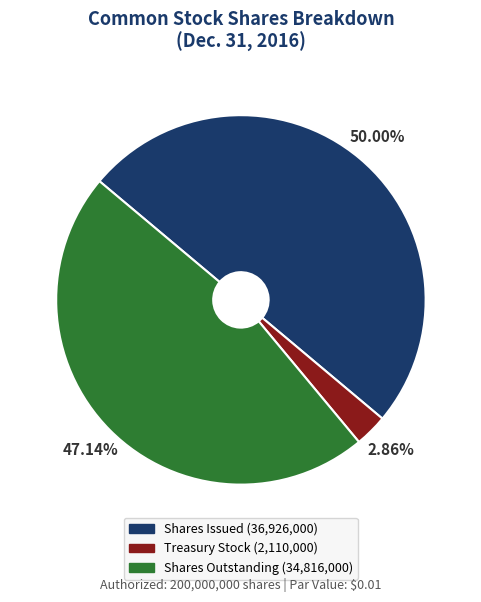

Is there a majority slice in this chart?

No